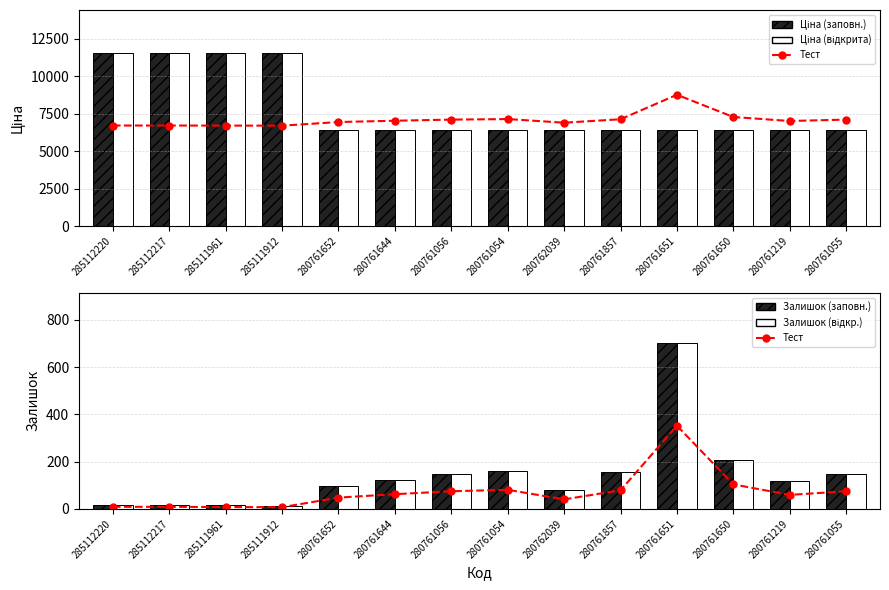

Between 285112217 and 280761857, which series saw the biggest shift?

Ціна (заповнена)